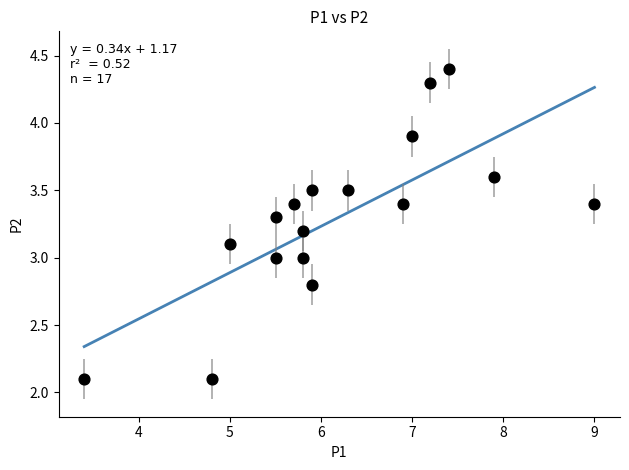

What is the range of Y values (max minus min)?

2.3